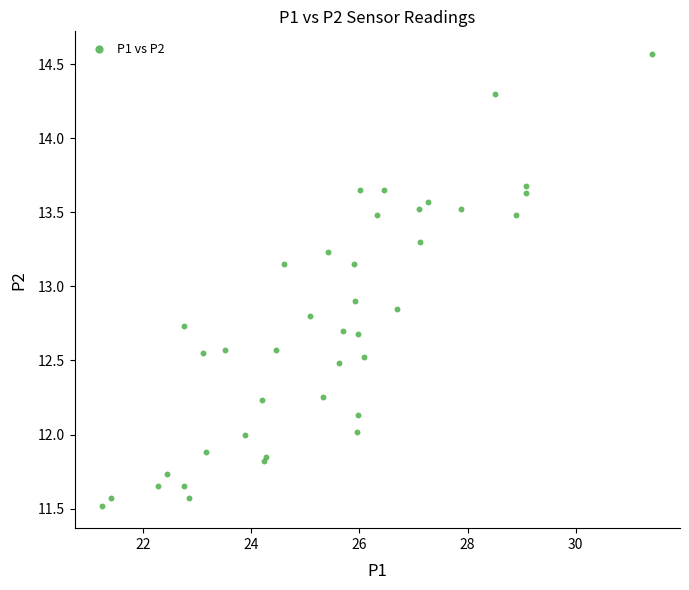

What Y value in the scatter plot is closest to 13?

12.9